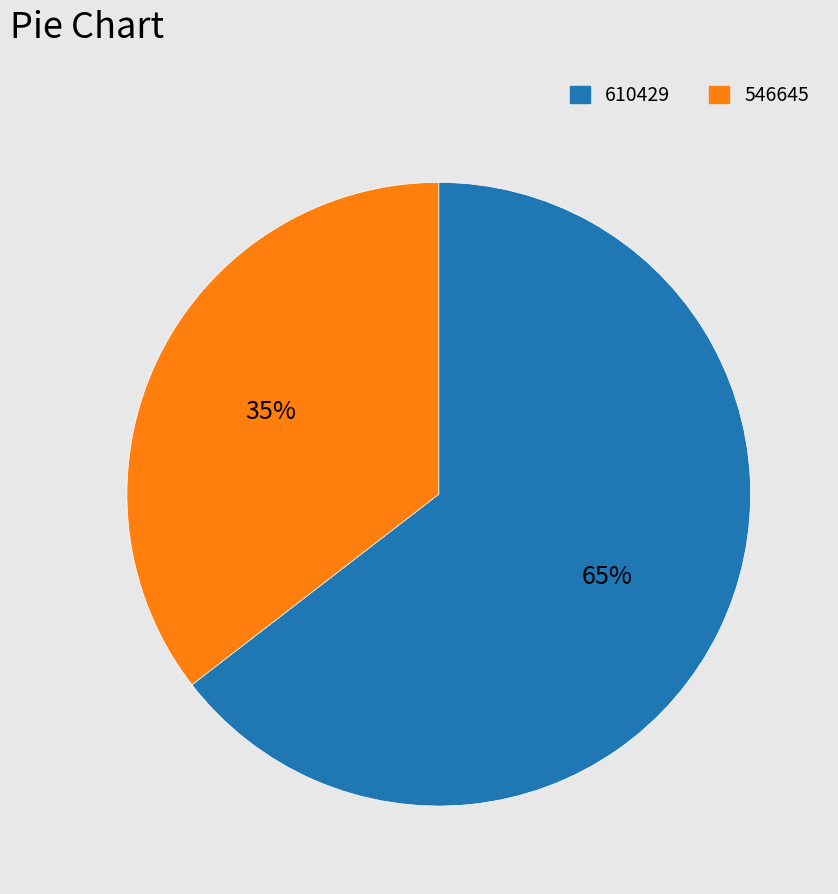

True or false: 546645 accounts for 35% of the total.

True